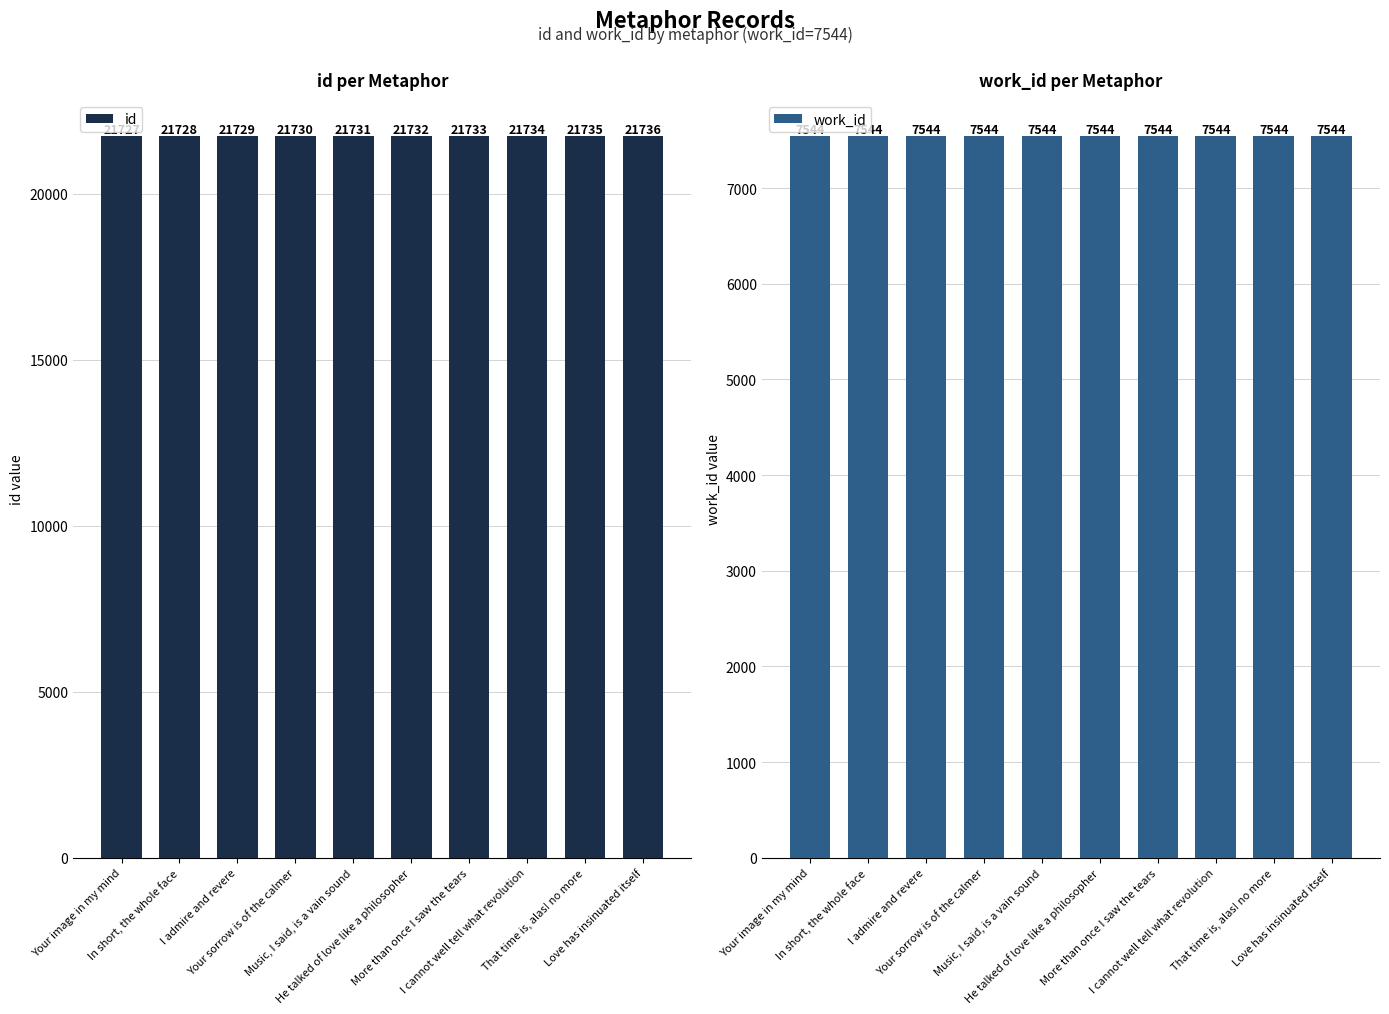

What is the label of the 1st bar from the left?

Your image in my mind